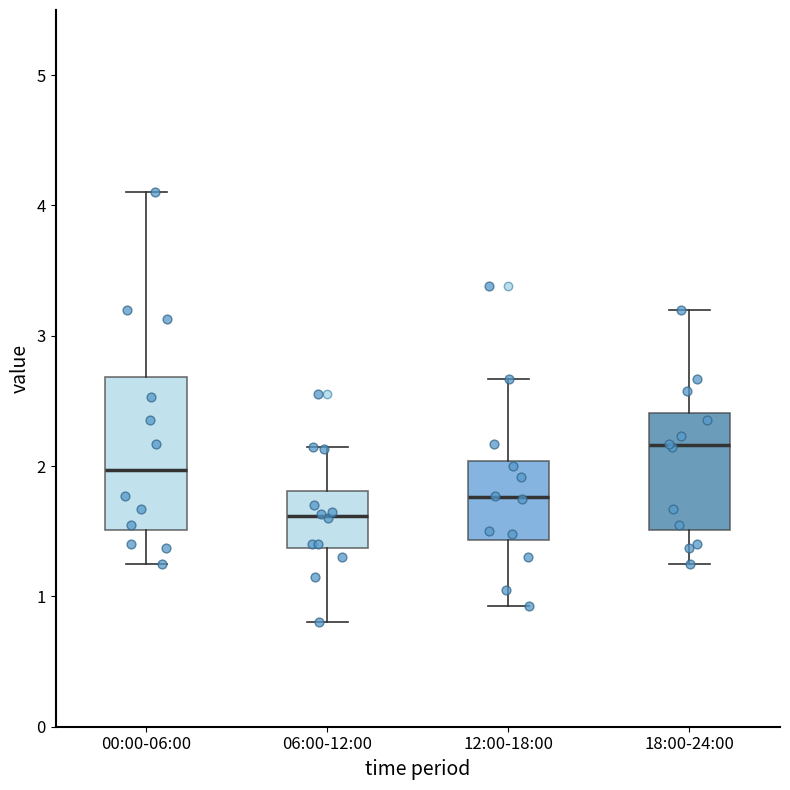

Reading left to right, transcribe this box plot: for each box, give where its median line is, the range the box spans, and where its two whiskers end, as read against the y-axis. The values are not printed on the chart, so give them approximately, as read against the axis.

00:00-06:00: median 2.0, box 1.5 to 2.7, whiskers 1.3 to 4.1
06:00-12:00: median 1.6, box 1.4 to 1.8, whiskers 0.8 to 2.2
12:00-18:00: median 1.8, box 1.4 to 2.0, whiskers 0.9 to 2.7
18:00-24:00: median 2.2, box 1.5 to 2.4, whiskers 1.3 to 3.2